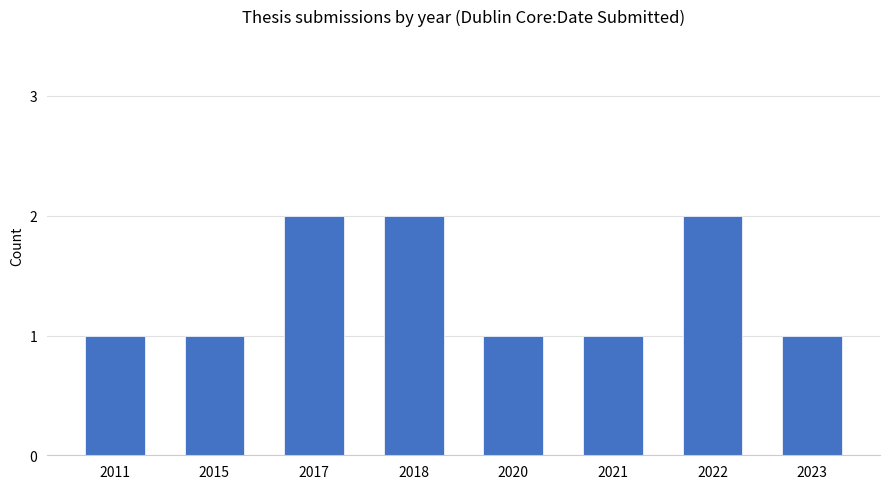

Is it true that the value at 2017 is 2?

True